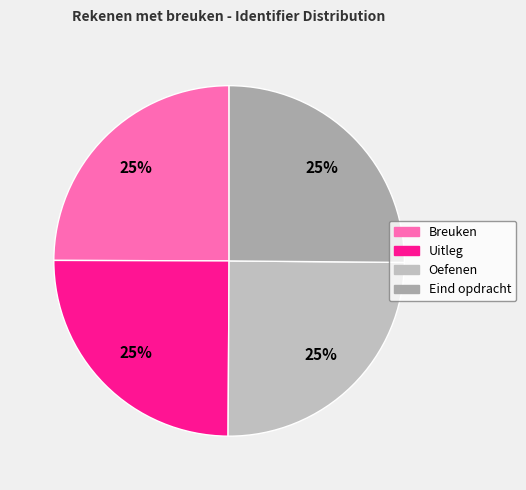

To the nearest percent, what portion does Uitleg represent?

25%